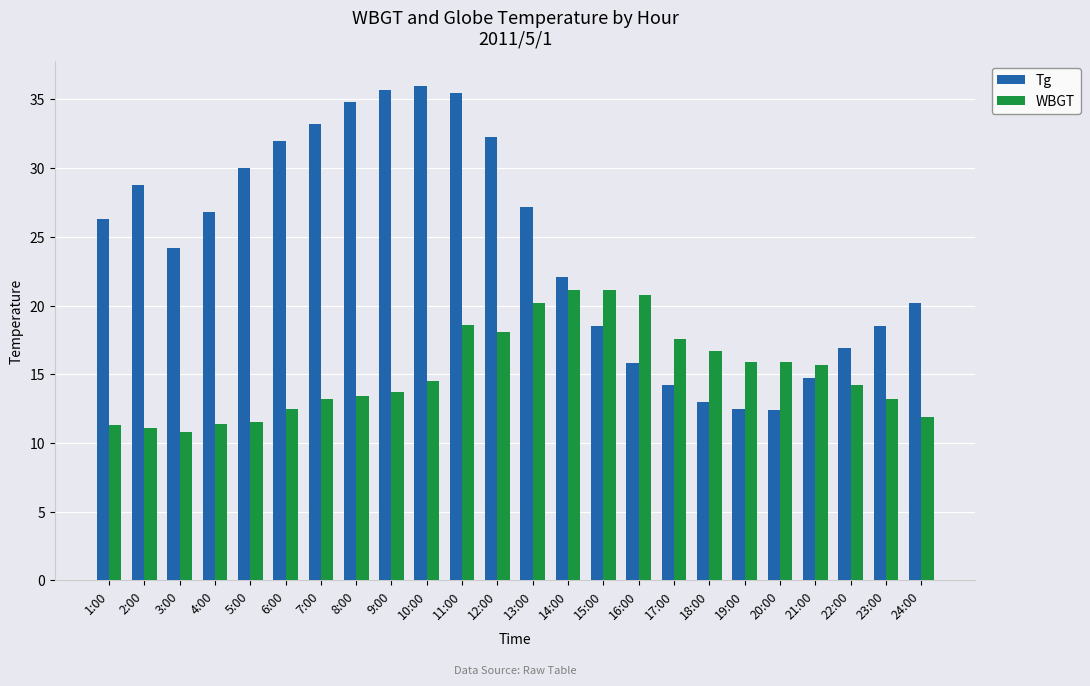

Rank the series at 12:00 from lowest to highest value.

WBGT, Tg